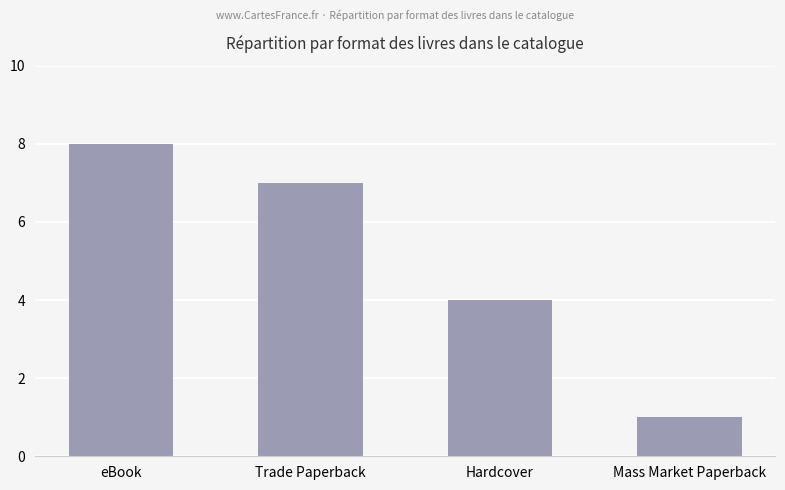

Reading left to right, what are all the values shown in this chart?

8	7	4	1